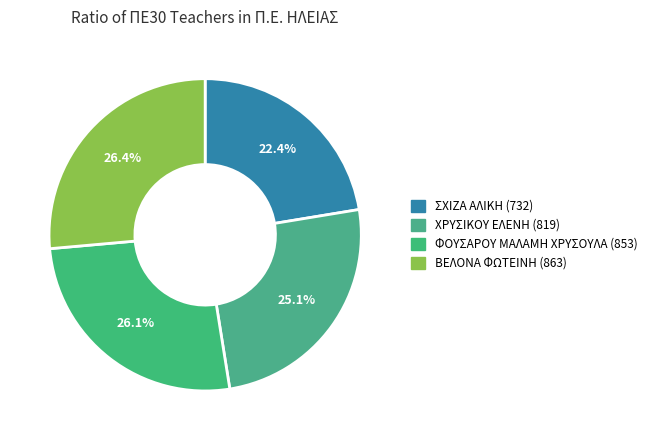

The ΧΡΥΣΙΚΟΥ ΕΛΕΝΗ (819) slice represents 38% of the pie. True or false?

False